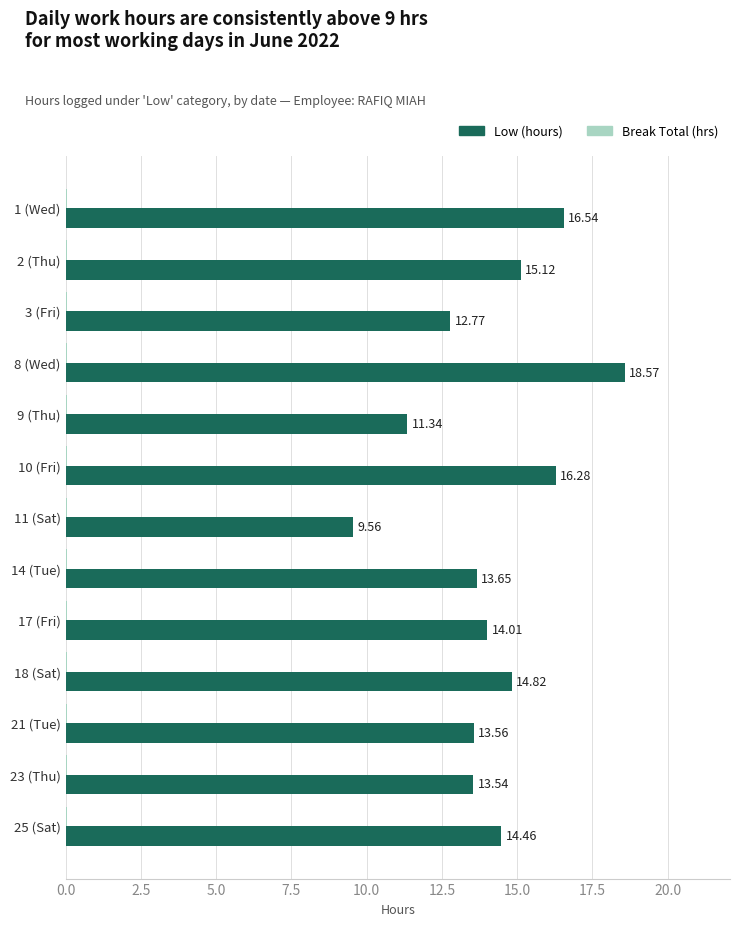

What is the total value across all series at 14 (Tue)?

13.7